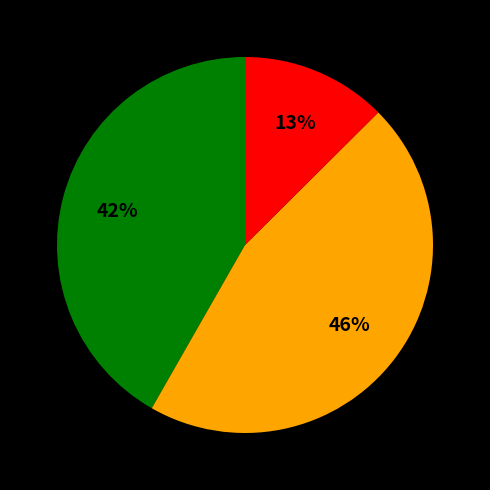

Is there a majority slice in this chart?

No